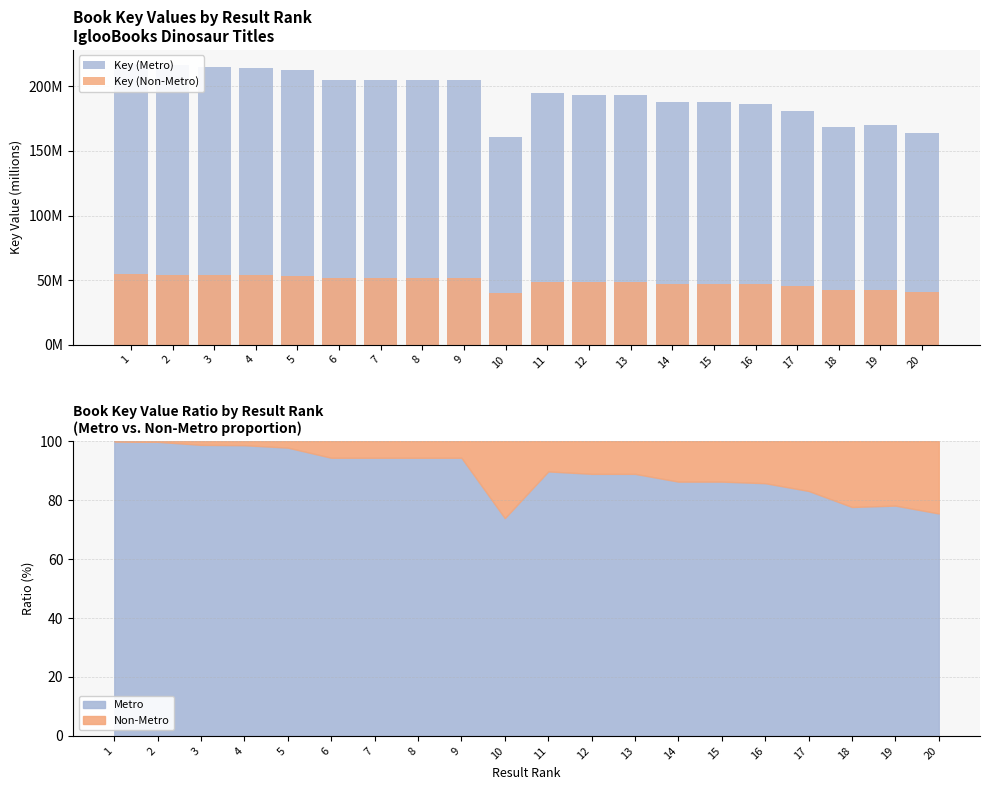

How many values in the Key (Non-Metro) series are below 48?

8